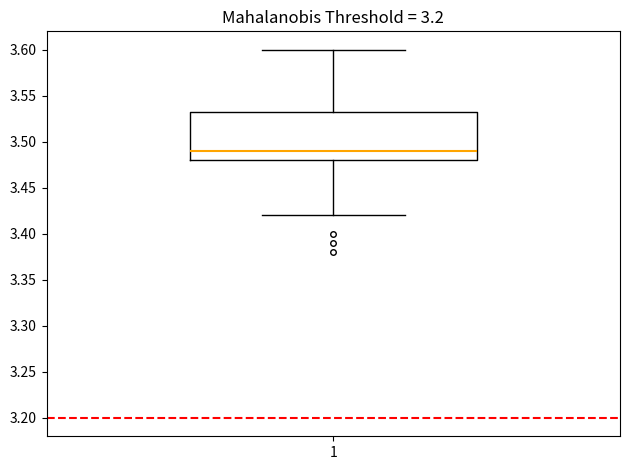

Where is the upper edge of the box at x = 1 on the y-axis? The values are not printed on the chart, so give them approximately, as read against the axis.

3.535